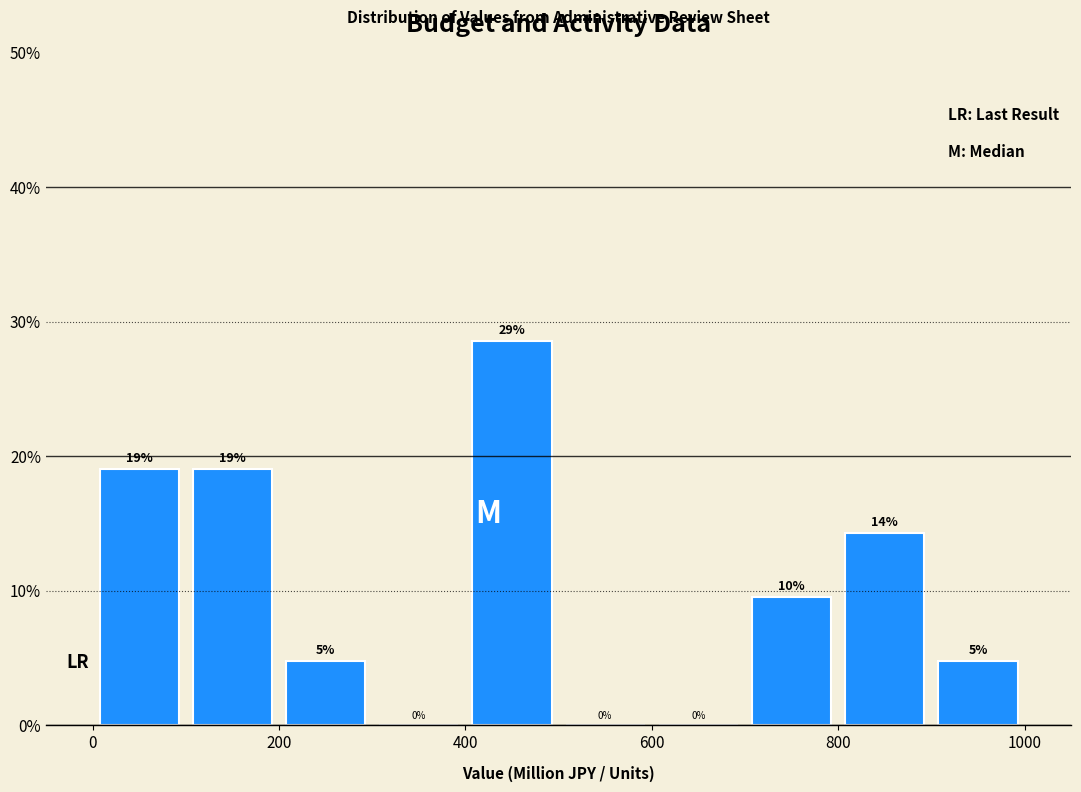

Over which range of the x-axis is the bar tallest?

400 to 500